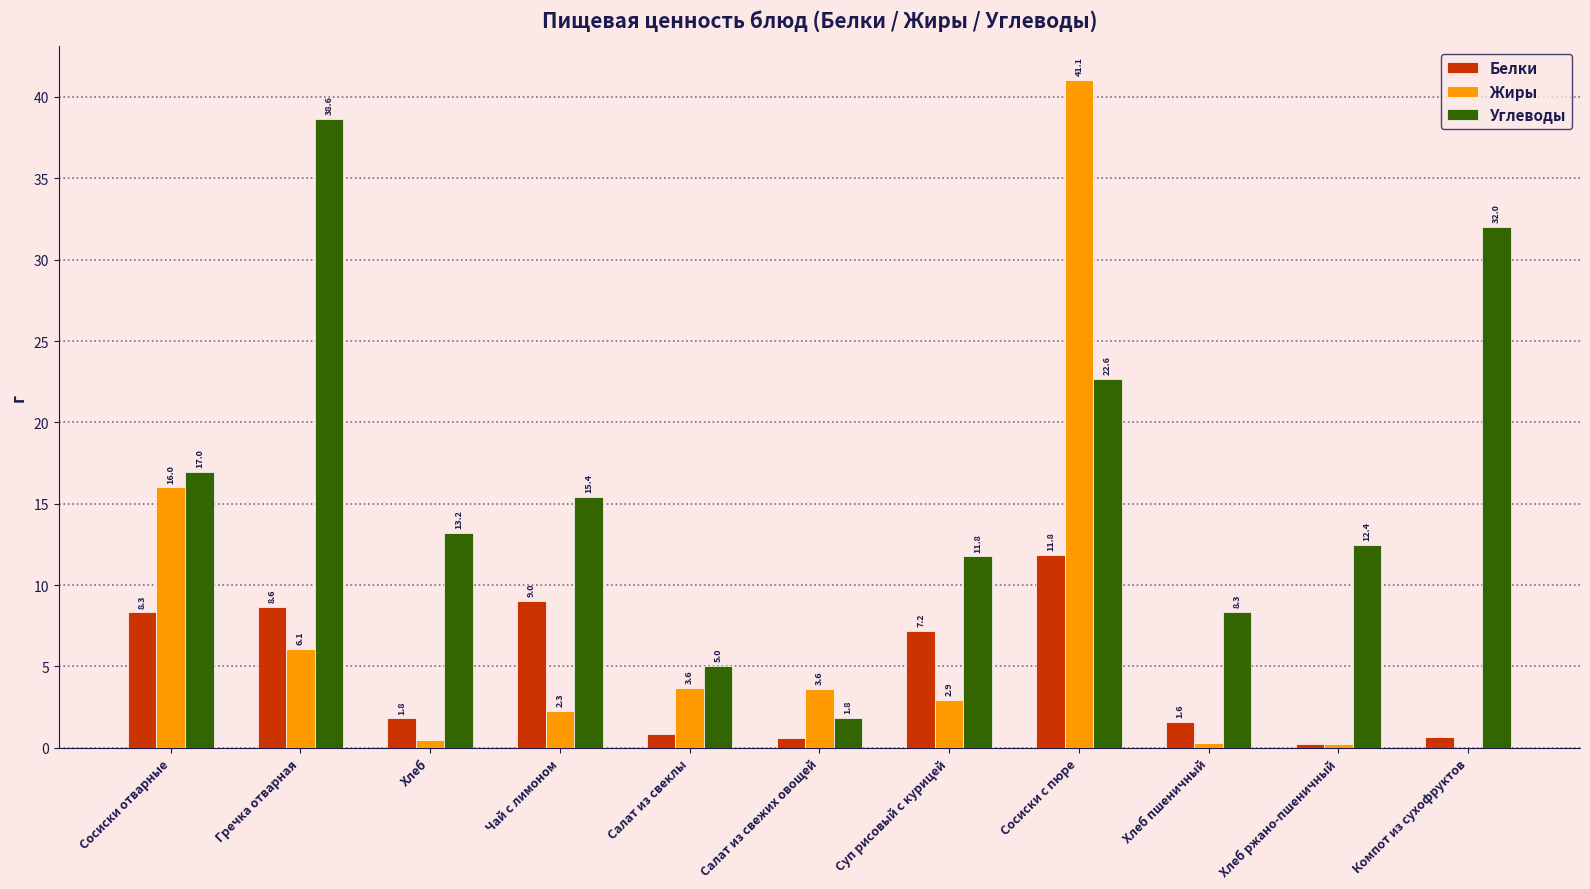

What is the sum of the Жиры values at Гречка отварная and Сосиски отварные?

22.1